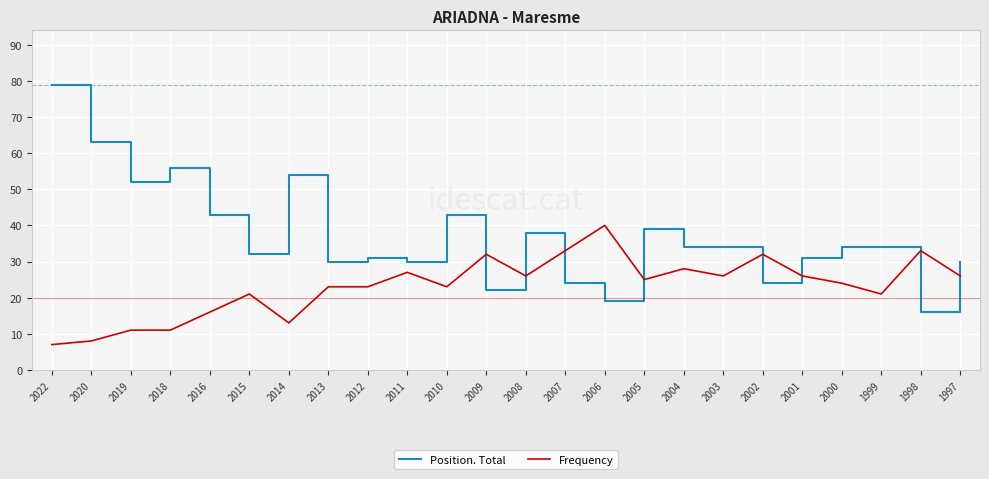

Which series has the largest total across all categories?

Position. Total